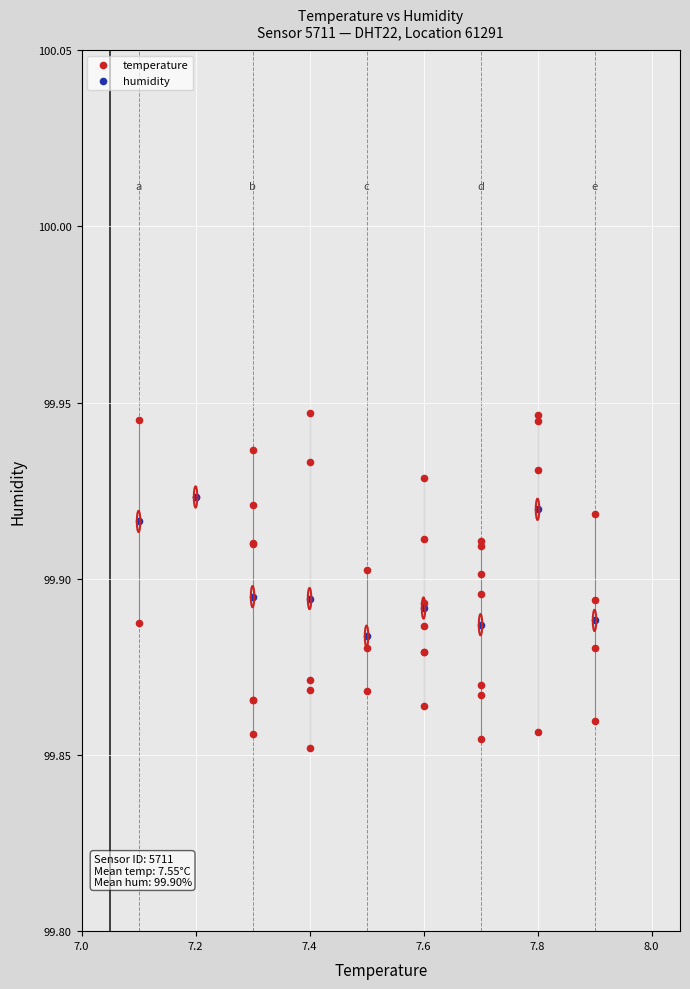

Which series has the largest Y range (max minus min)?

temperature